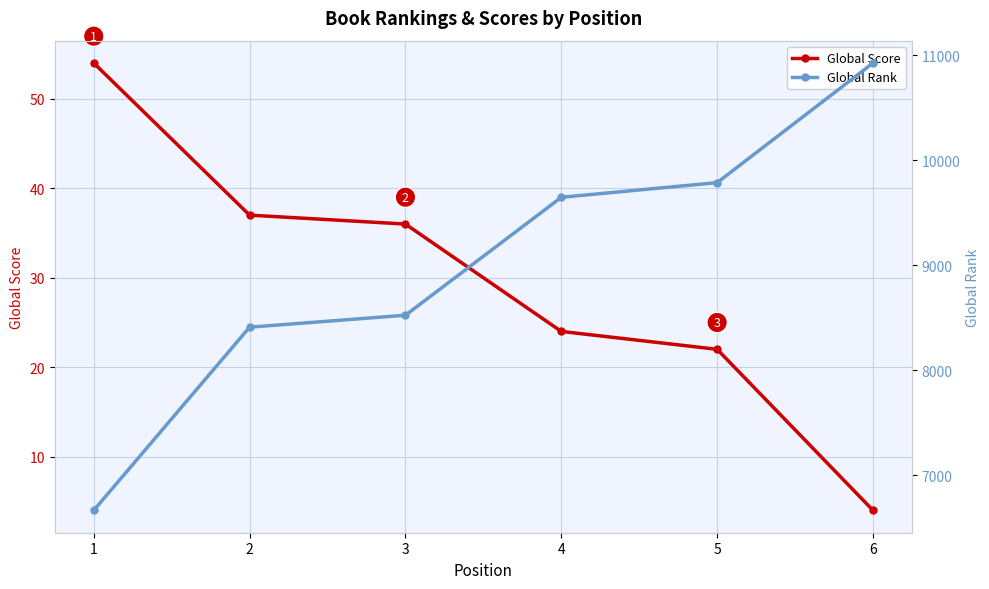

List the series in order of their peak value, highest first.

Global Rank, Global Score